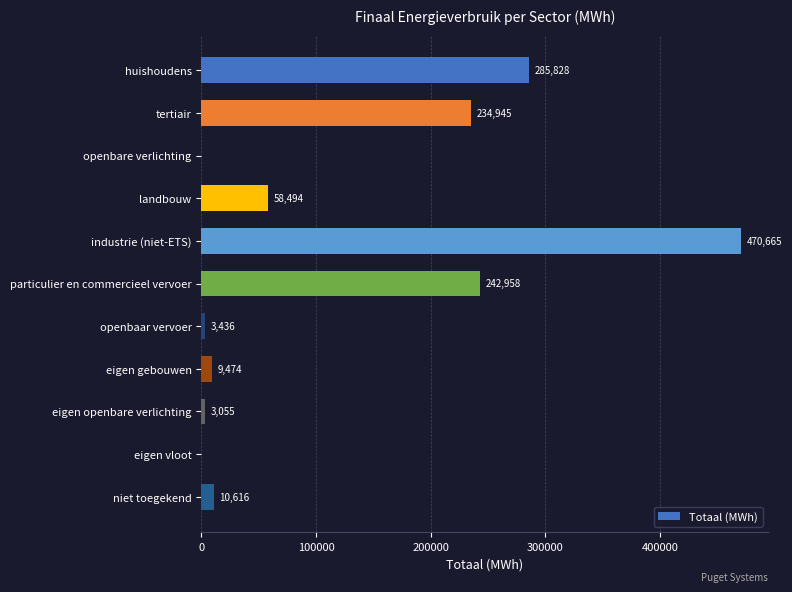

What is the average value?

119952.0